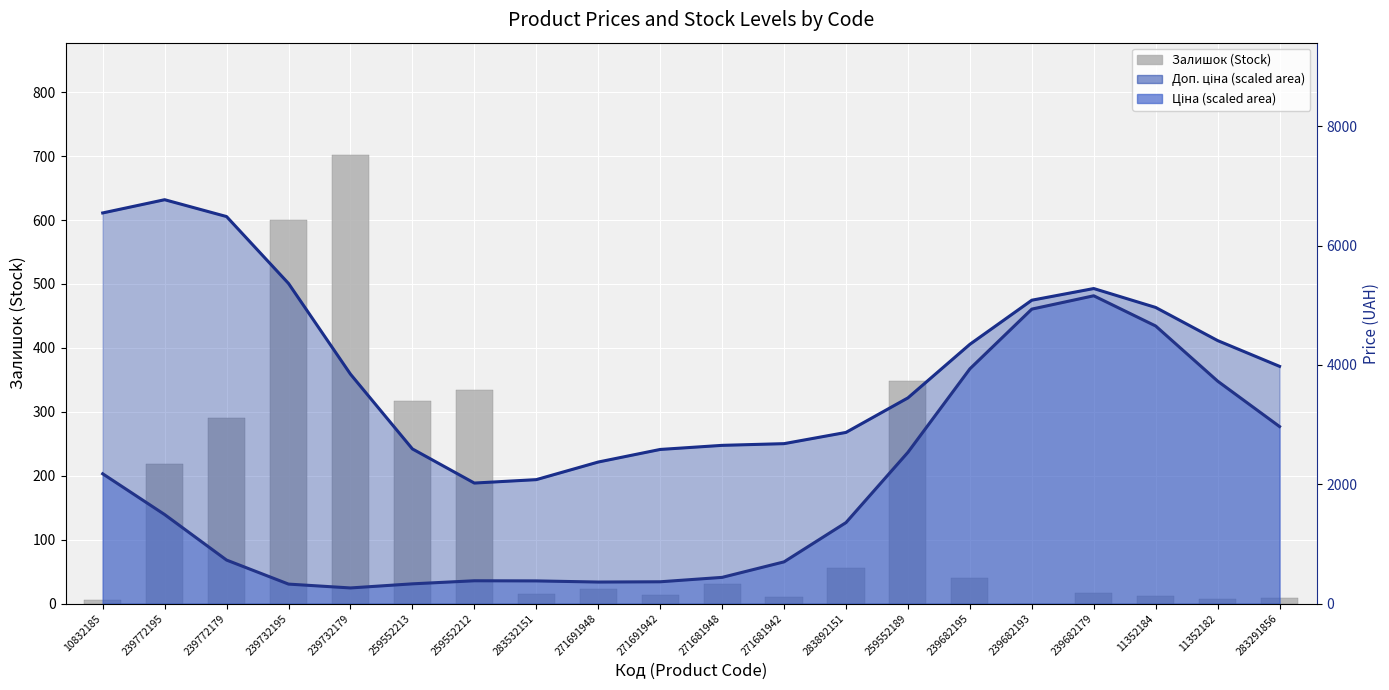

Is it true that the value at 239732195 is 289?

False